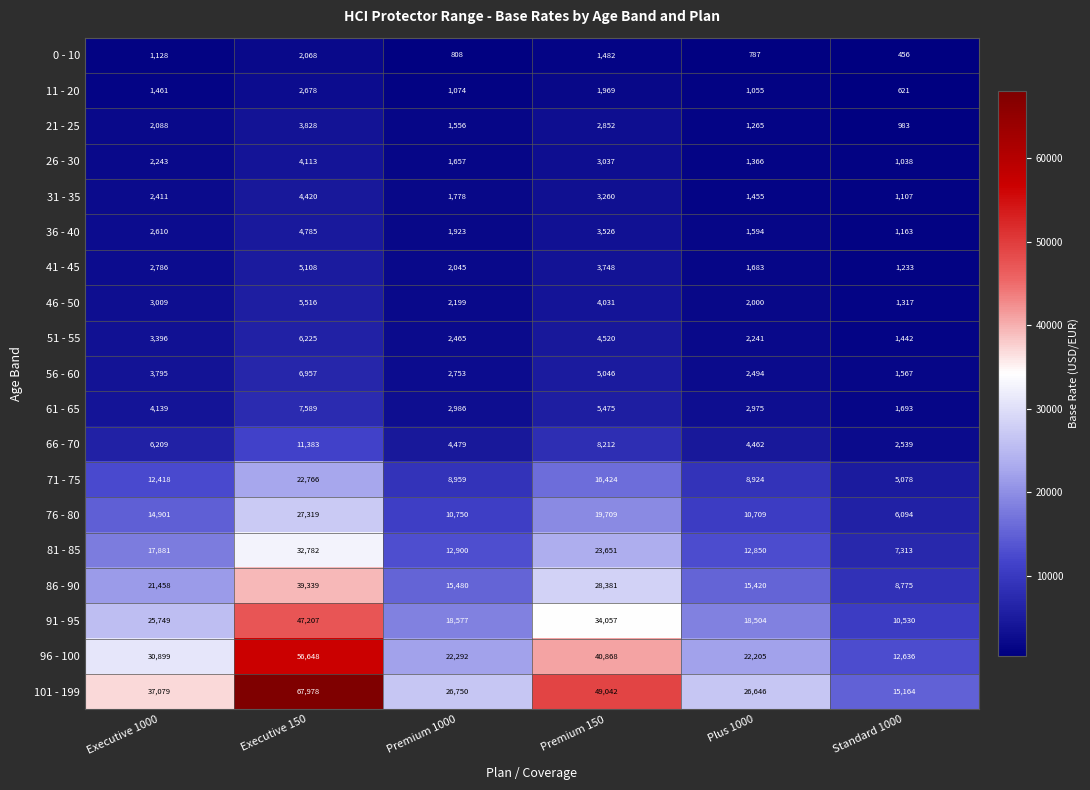

How many values in the 76 - 80 series are below 14901?

3